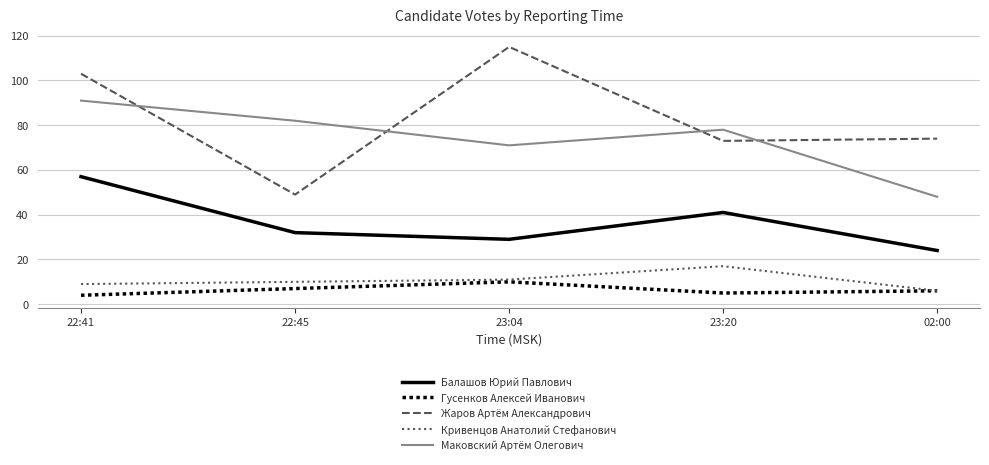

What is the average value of the Балашов Юрий Павлович series?

37